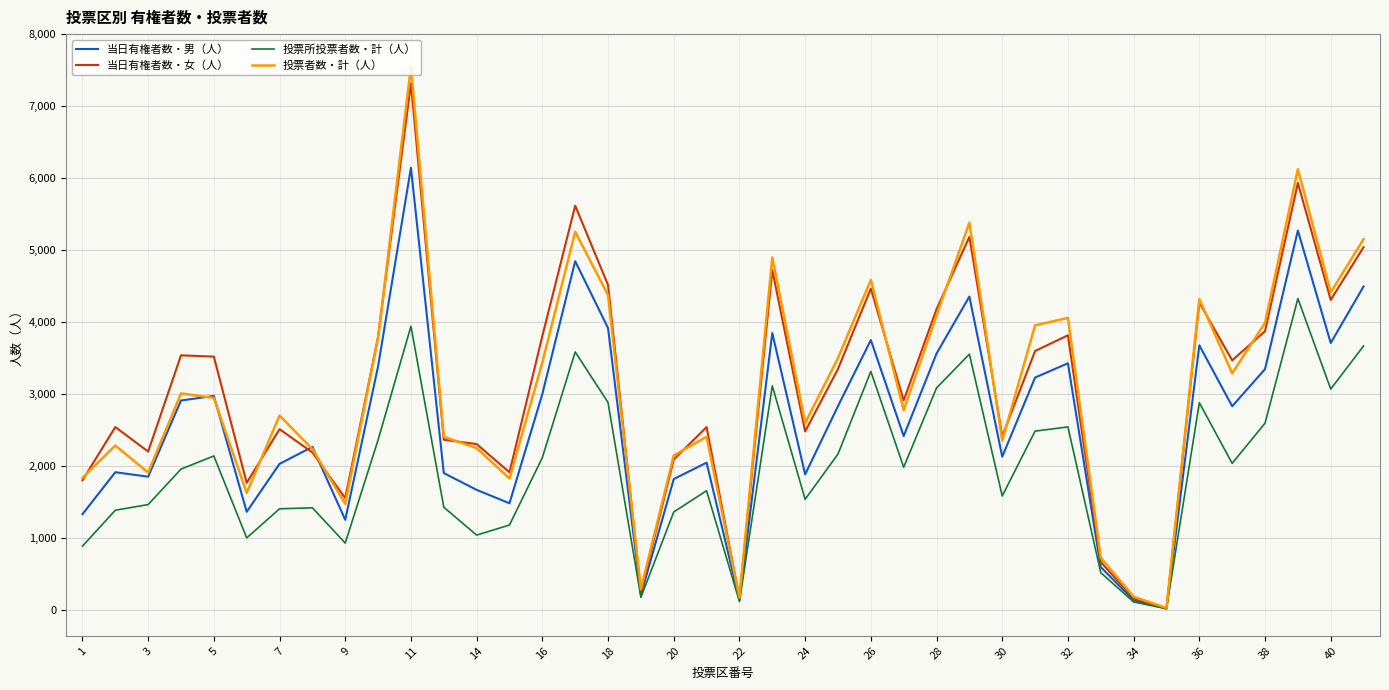

Which series has the largest range (max minus min)?

投票者数・計（人）